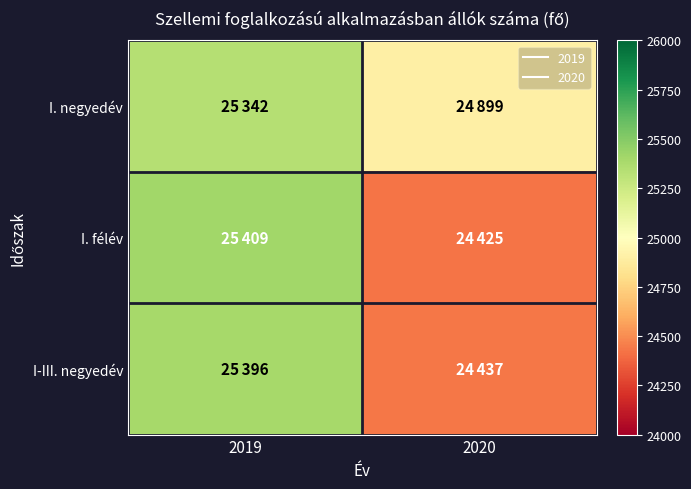

Reading left to right, what are all the values shown in this chart?

I. negyedév: 2019=25342	2020=24899
I. félév: 2019=25409	2020=24425
I-III. negyedév: 2019=25396	2020=24437